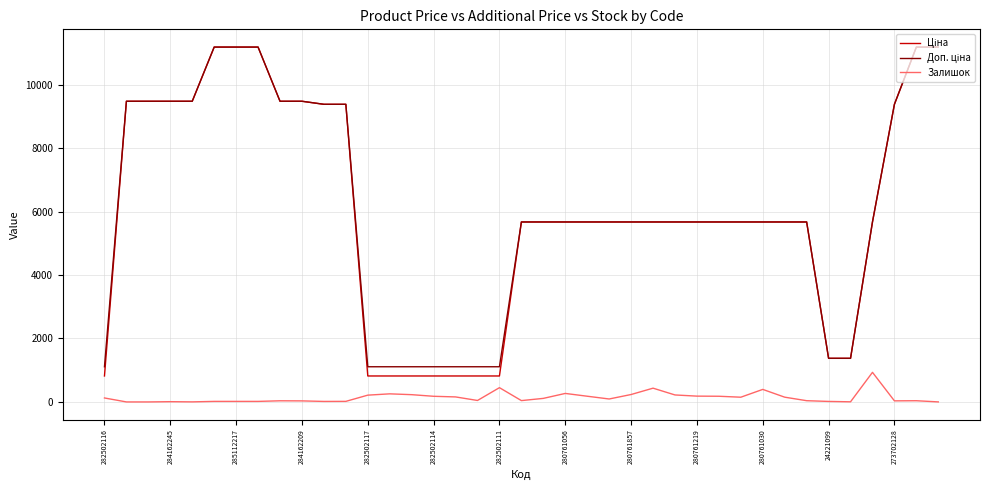

What is the highest value of the Залишок series?

933.0